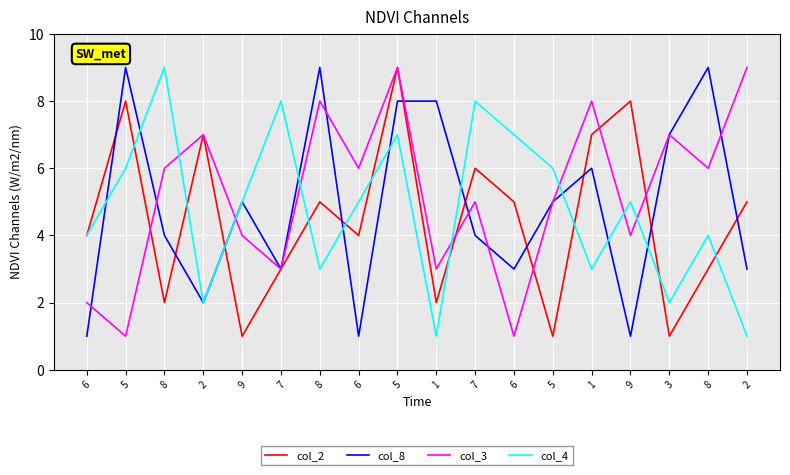

How many lines are shown in the chart?

4